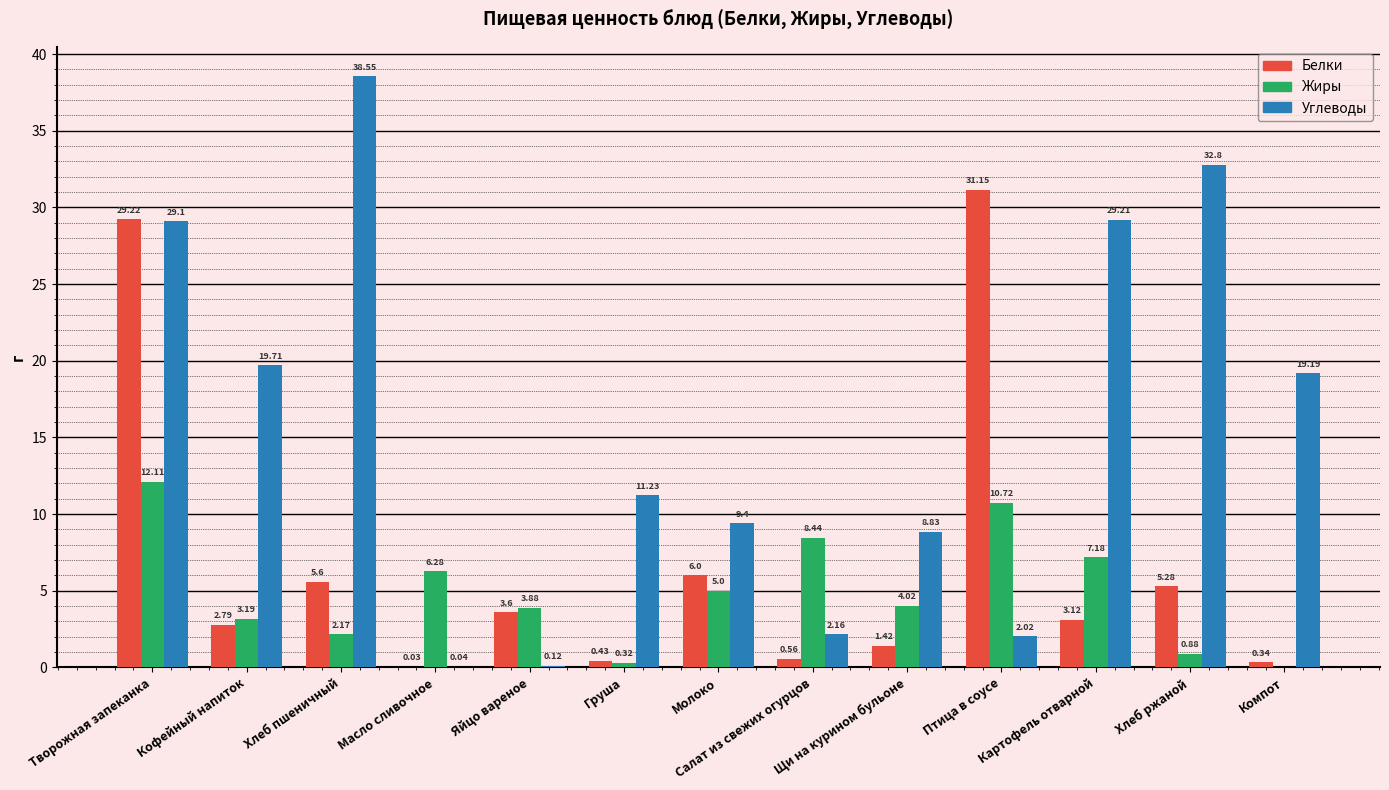

Which series has the largest range (max minus min)?

Углеводы